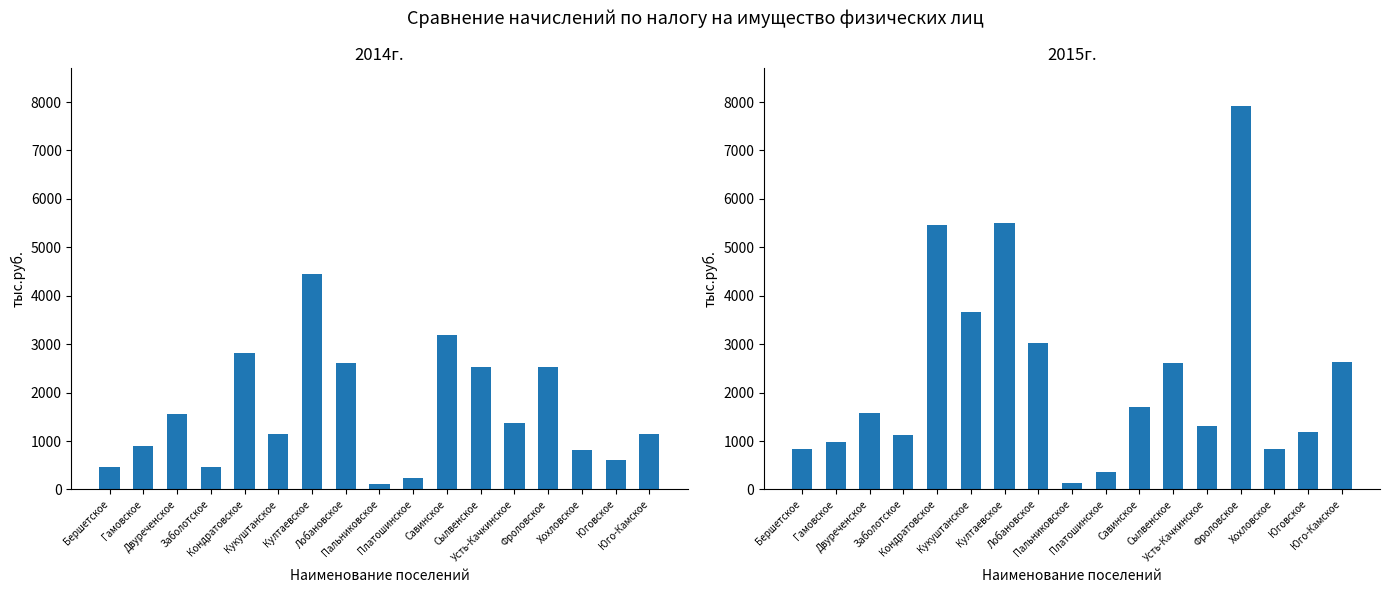

Is it true that 2014г. equals 1566 at Двуреченское?

True